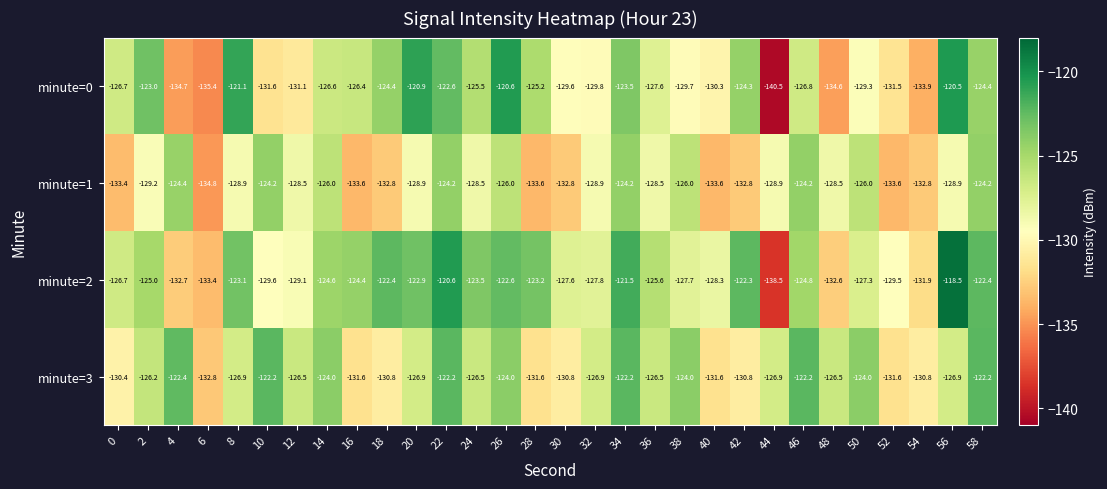

True or false: minute=2 has a value of -122.6 at 26.

True